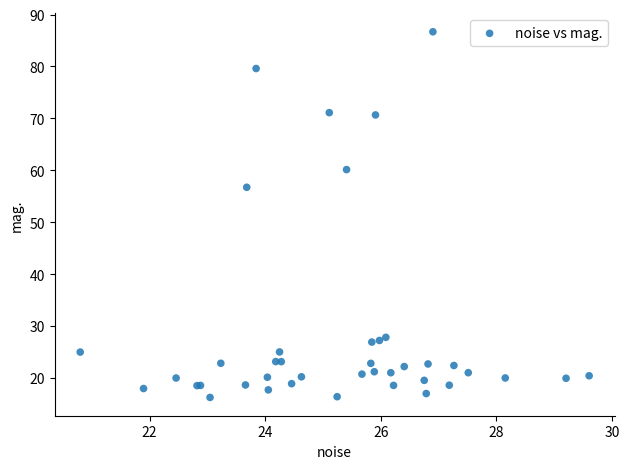

What Y value in the scatter plot is closest to 51?

56.7